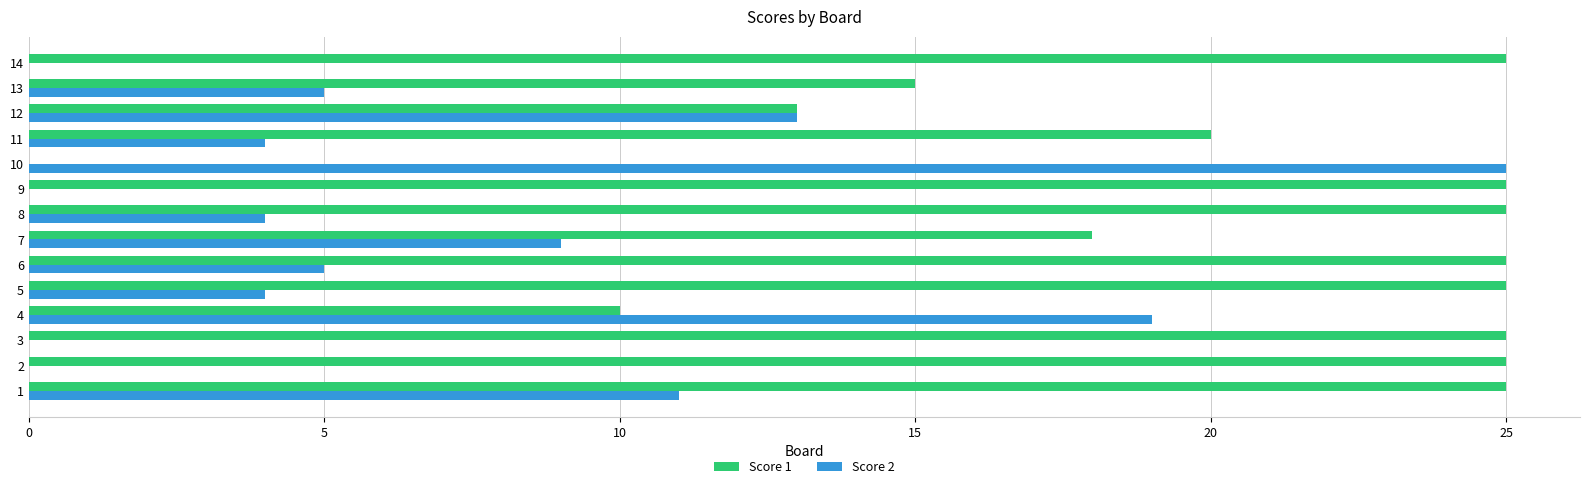

What is the maximum value shown in the chart?

25